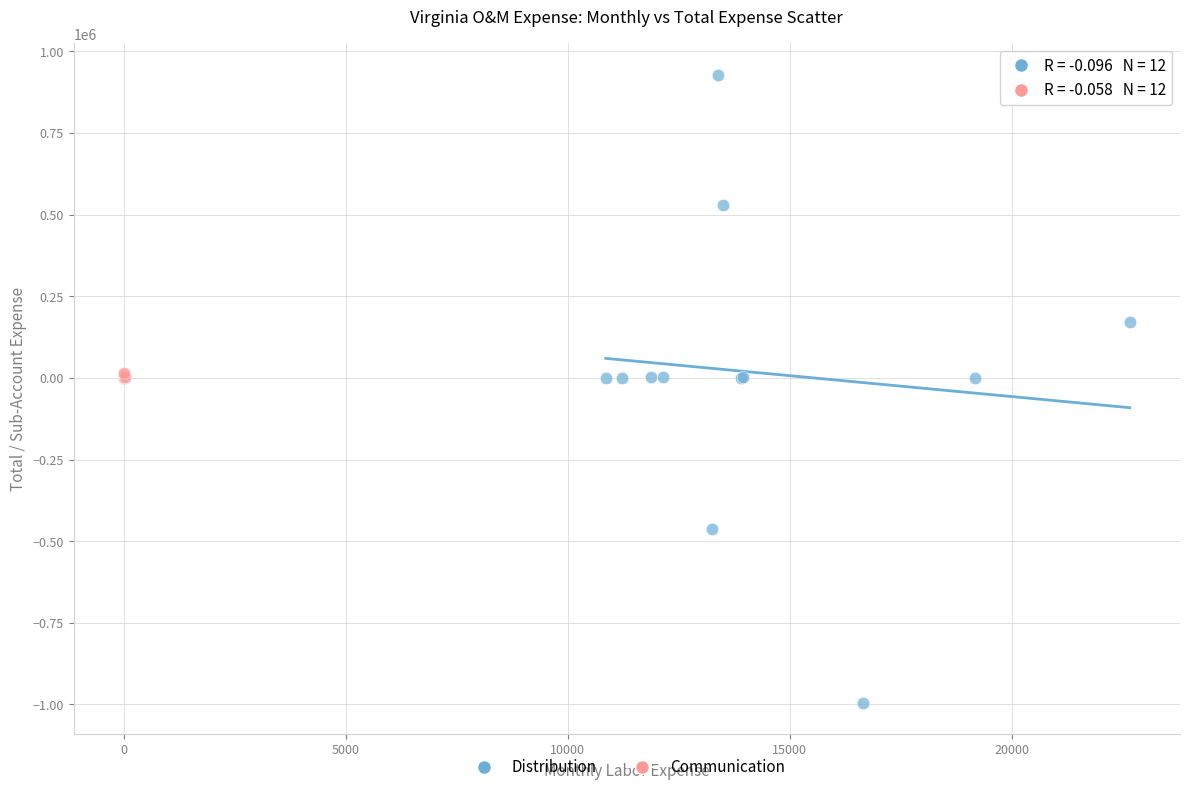

Which series contains the lowest Y value?

Distribution